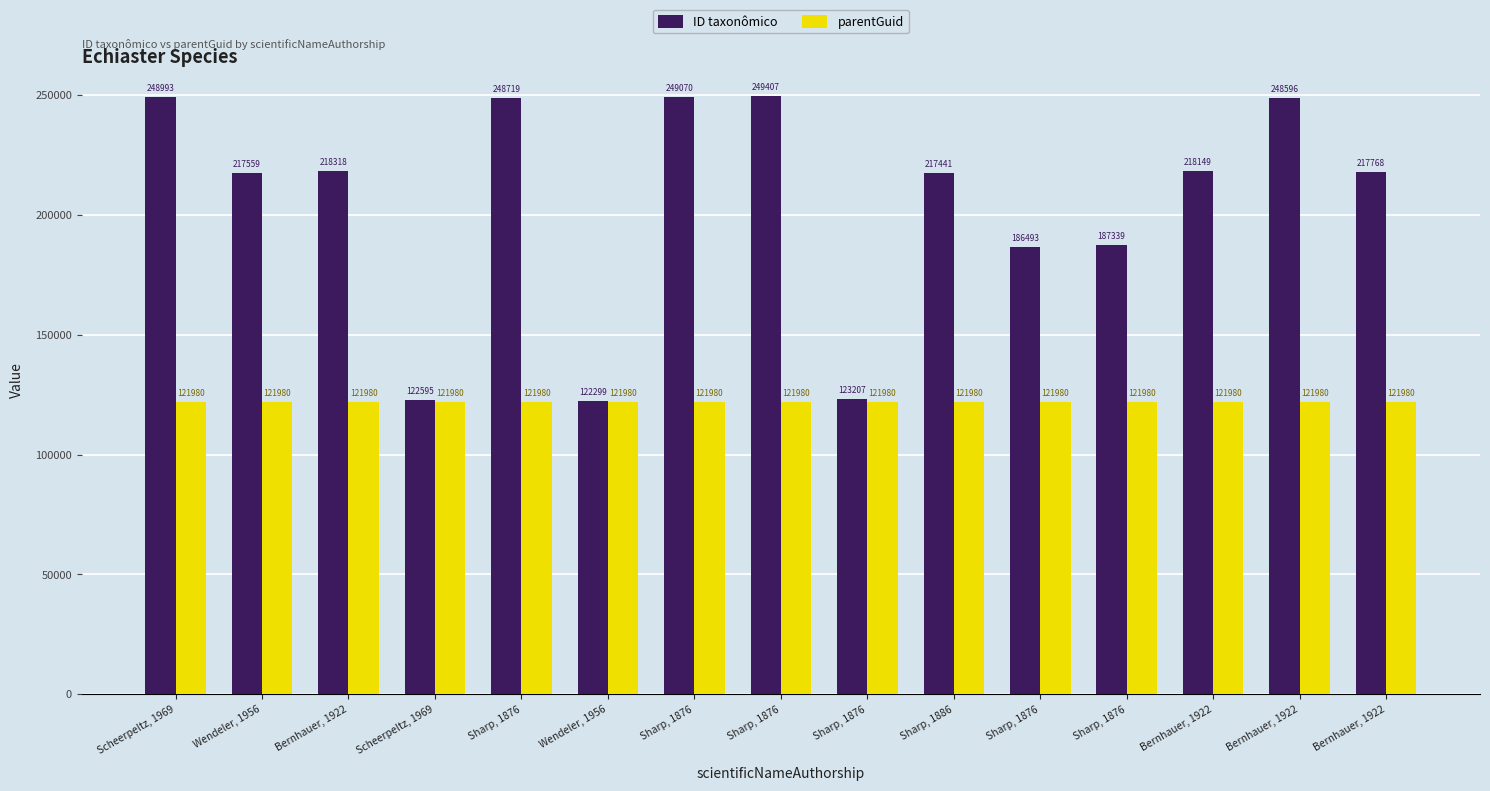

Count the number of data series in this chart.

2